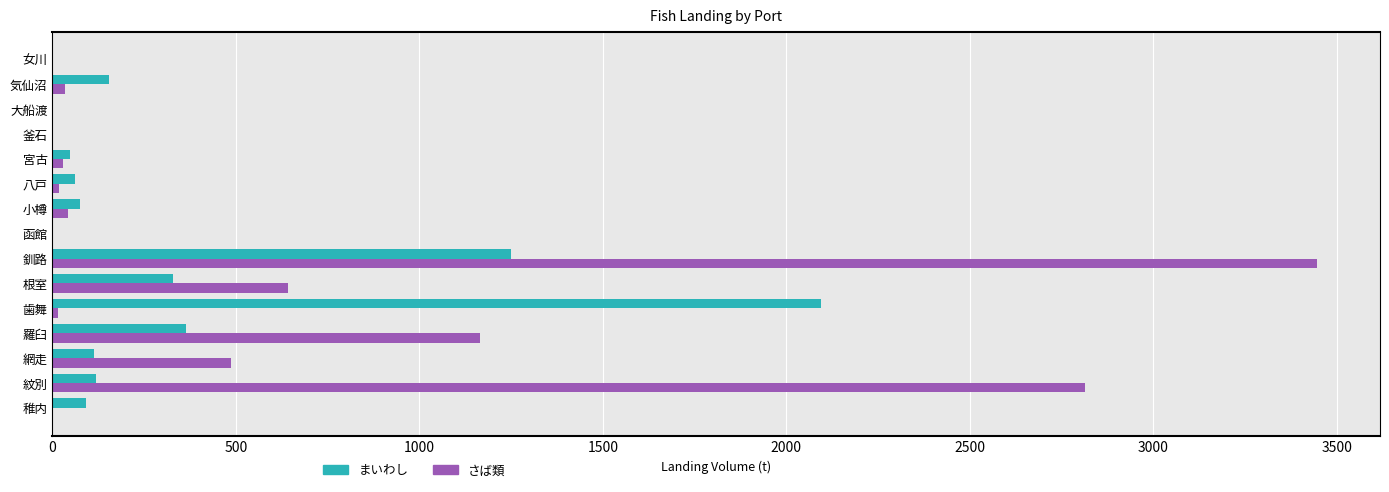

Which series changed the most between 紋別 and 小樽?

さば類